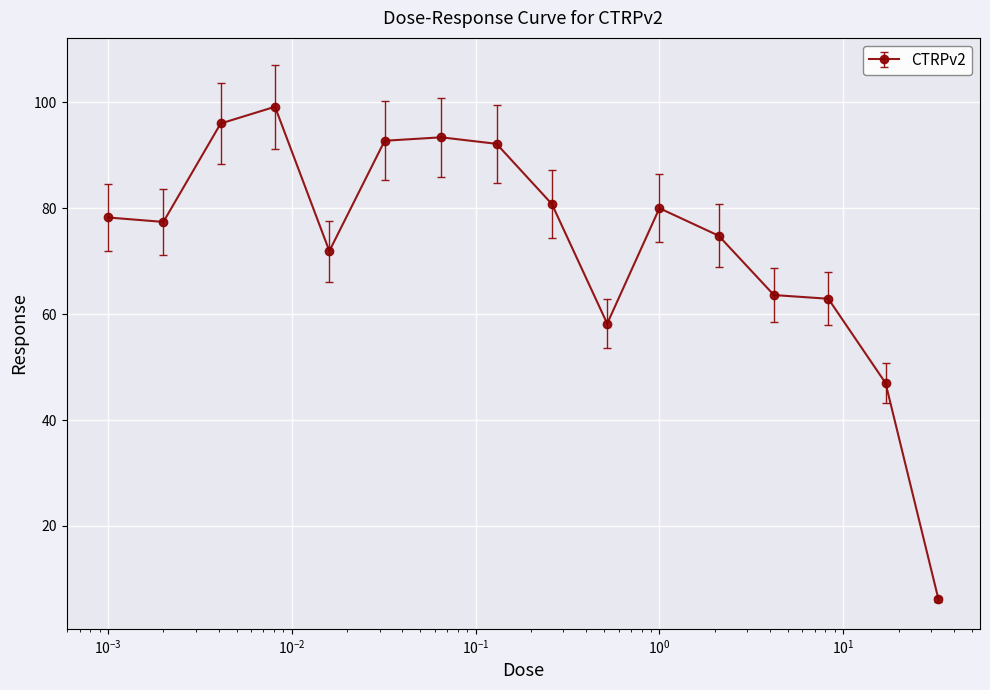

What is the average value?

73.4